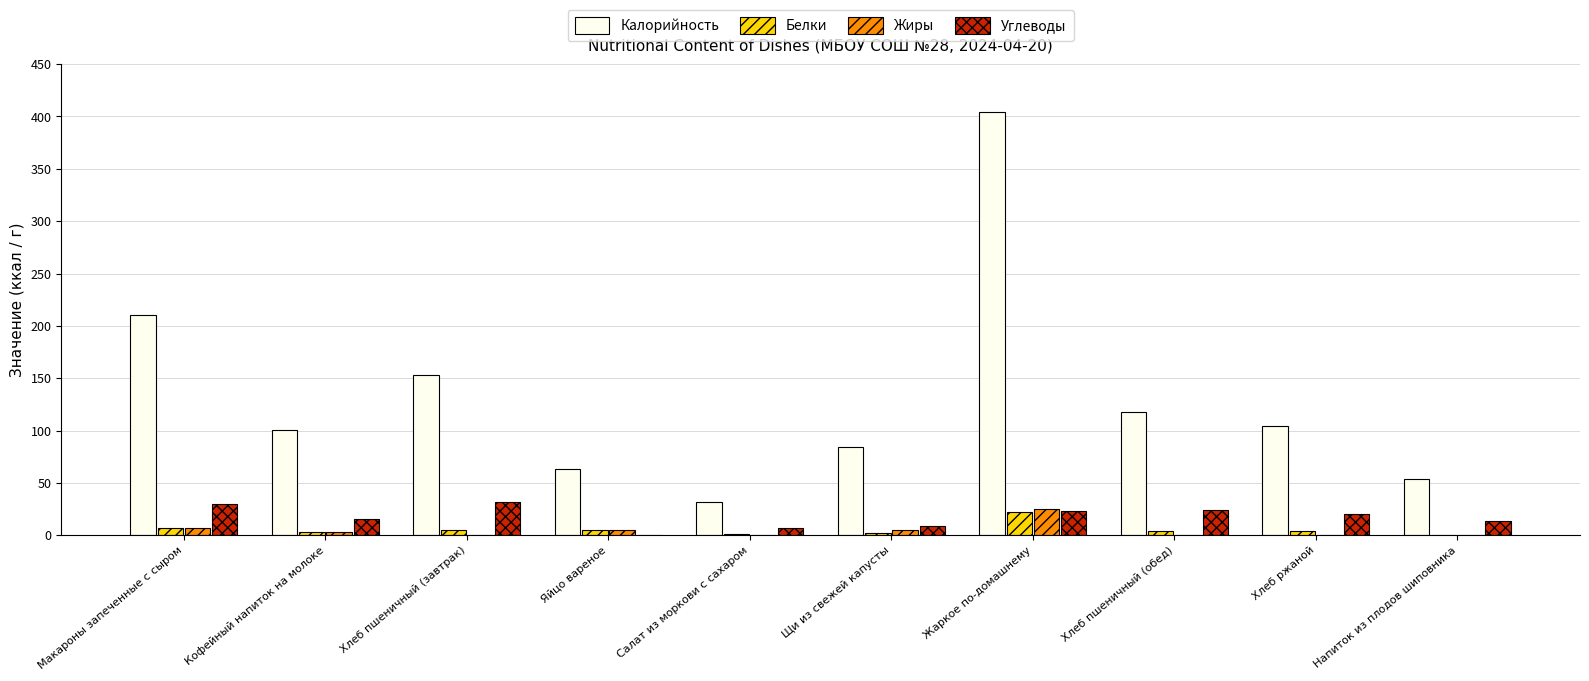

At which category is the sum across all series the highest?

Жаркое по-домашнему